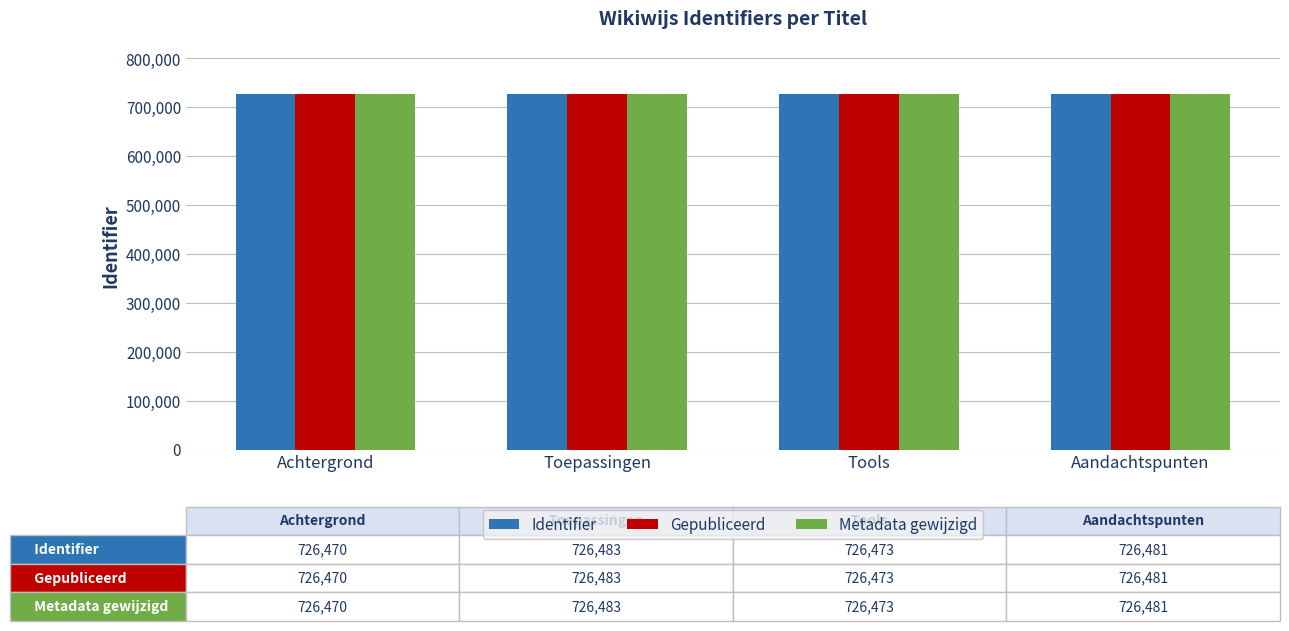

What is the sum of all Metadata gewijzigd values?

2905907